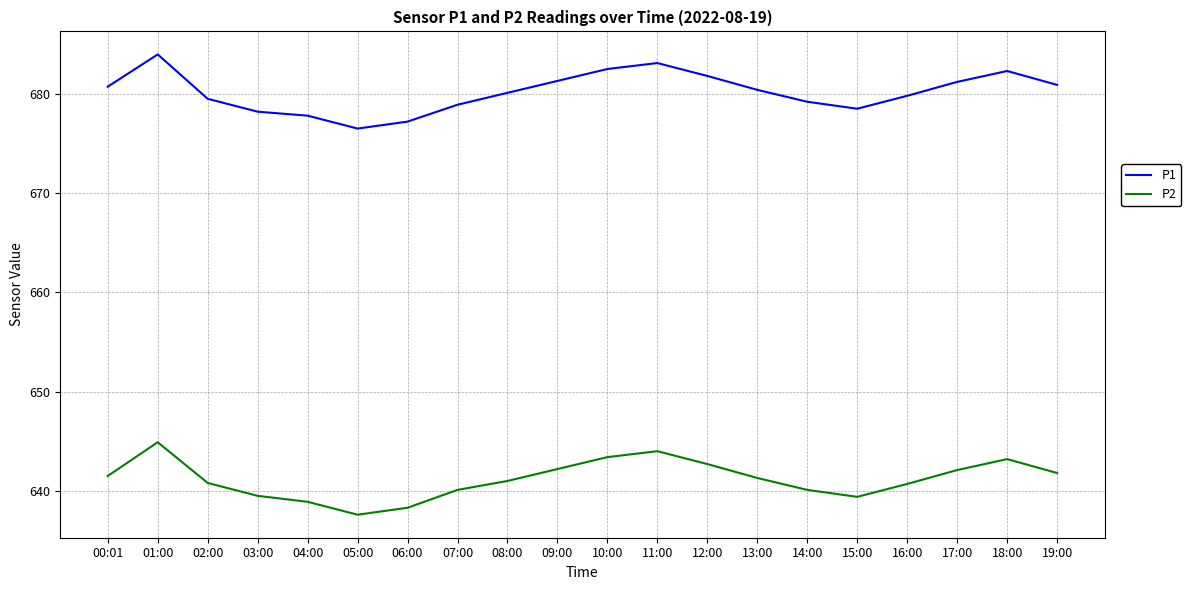

What is the highest value of the P2 series?

644.9